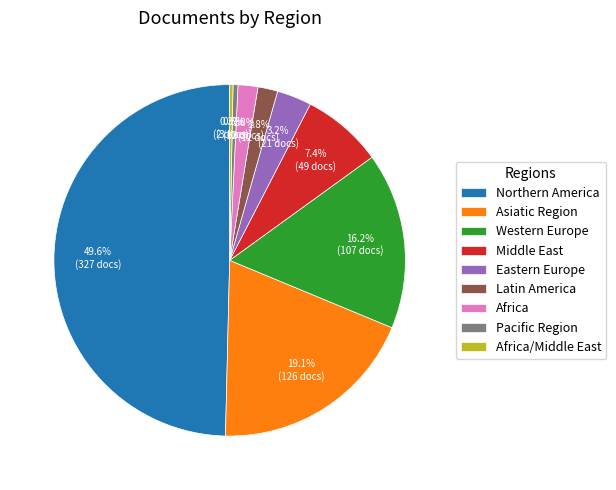

What percentage is the Middle East slice, to the nearest percent?

7%